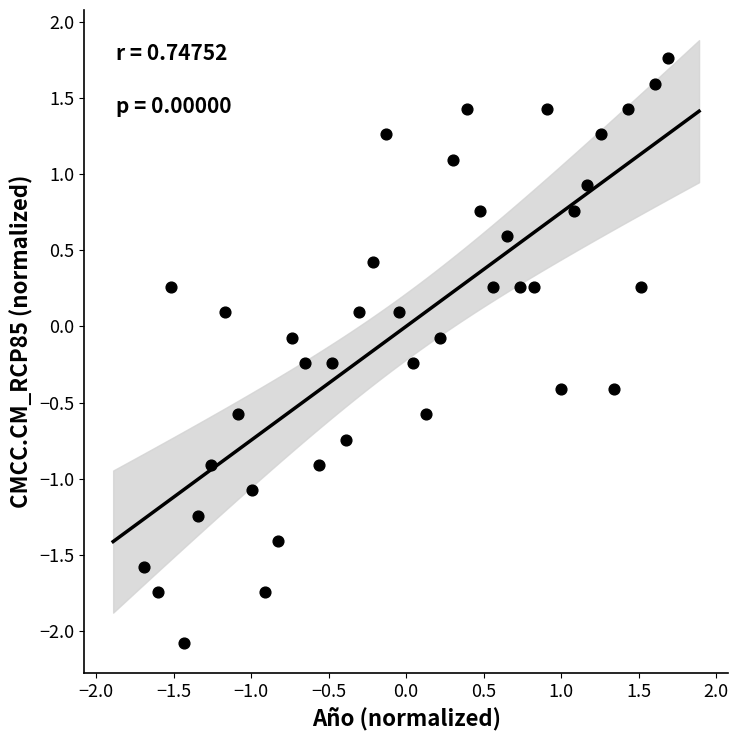

What is the range of Y values (max minus min)?

3.8